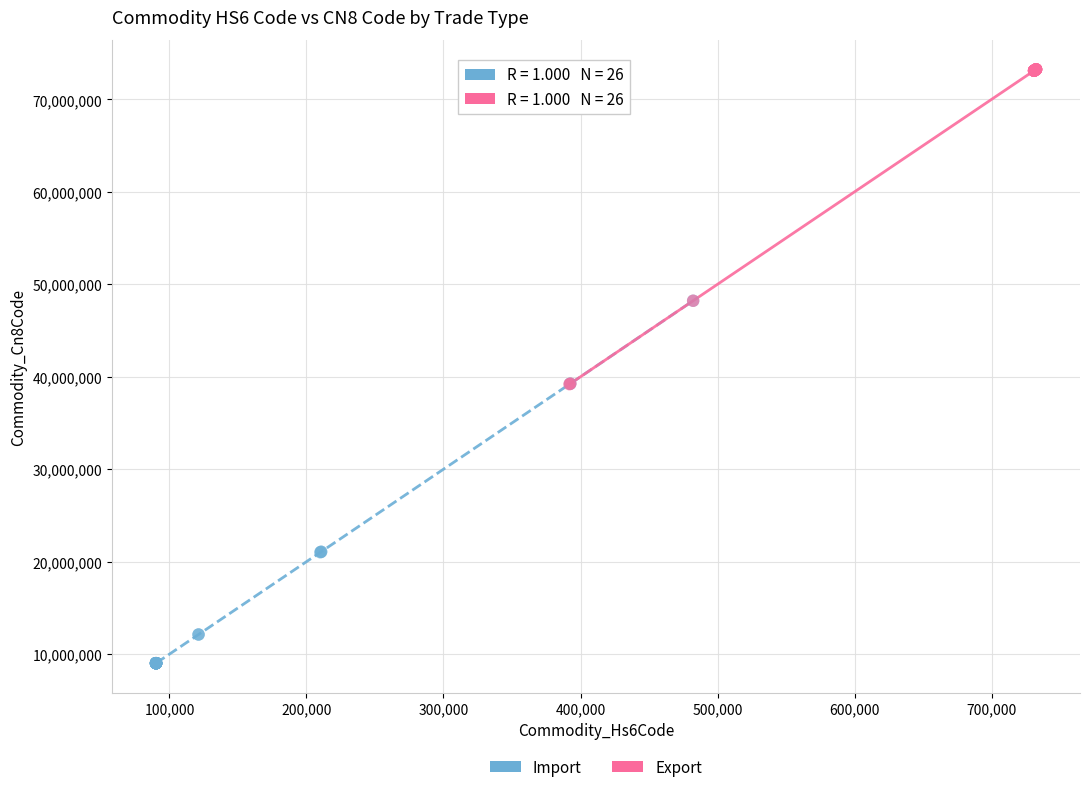

Which series contains the lowest Y value?

Import